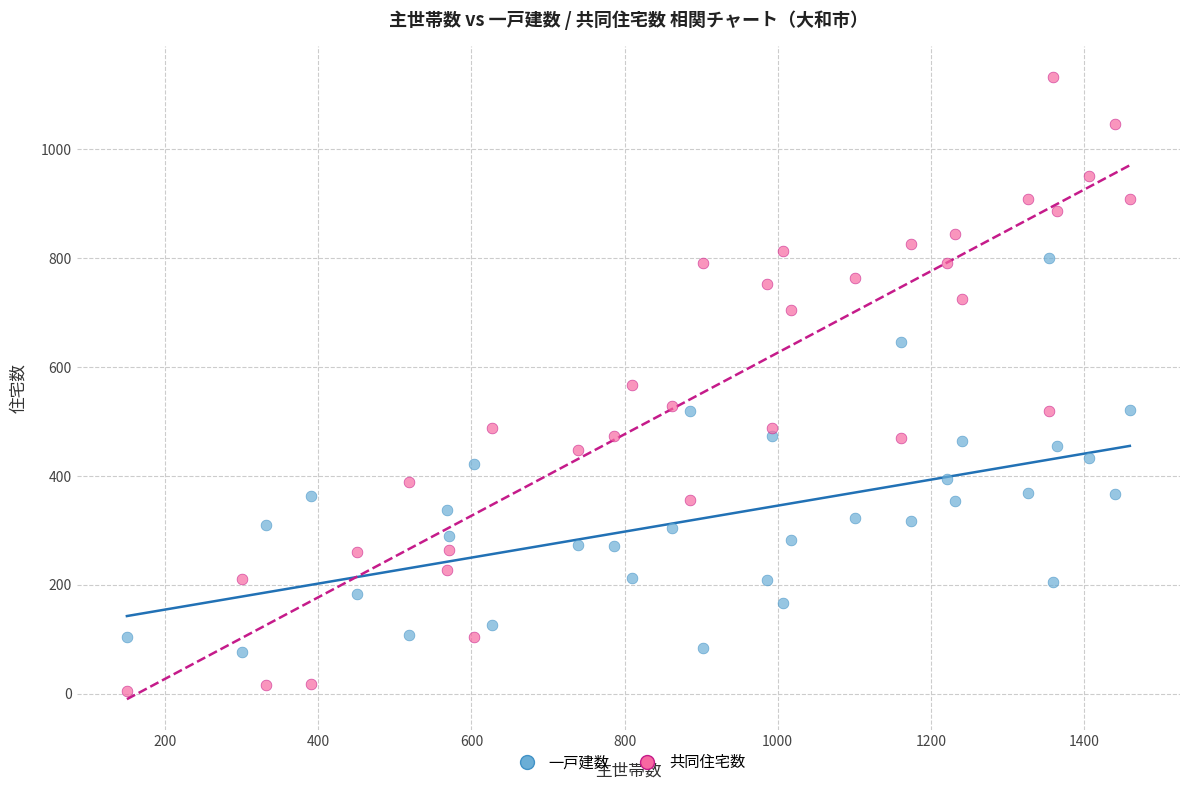

What are all the series names shown in the legend?

一戸建数, 共同住宅数